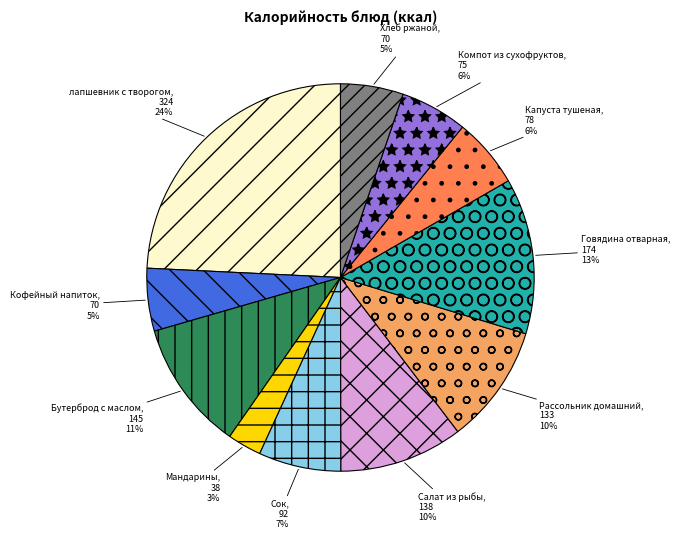

Is there a majority slice in this chart?

No